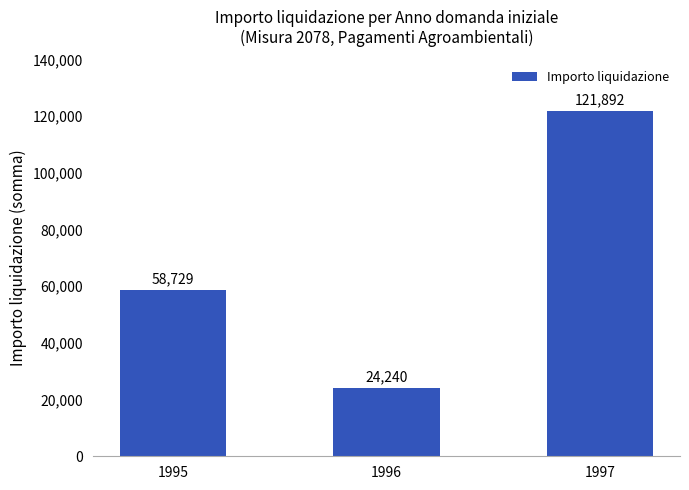

What is the difference between the second highest and minimum values?

34489